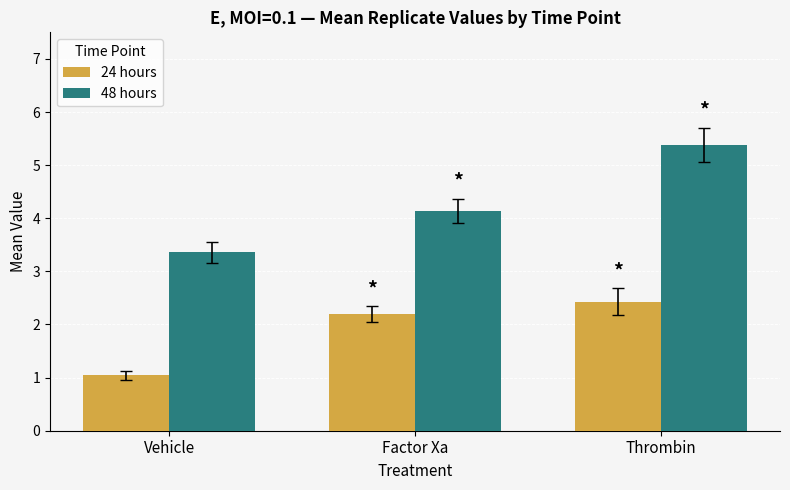

List the series in order of their peak value, highest first.

48 hours, 24 hours